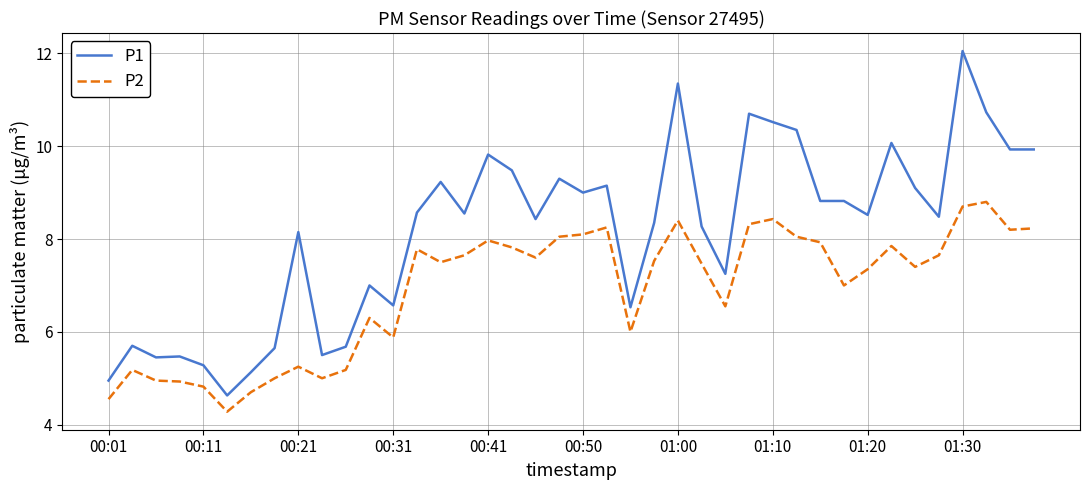

Which series has the largest range (max minus min)?

P1